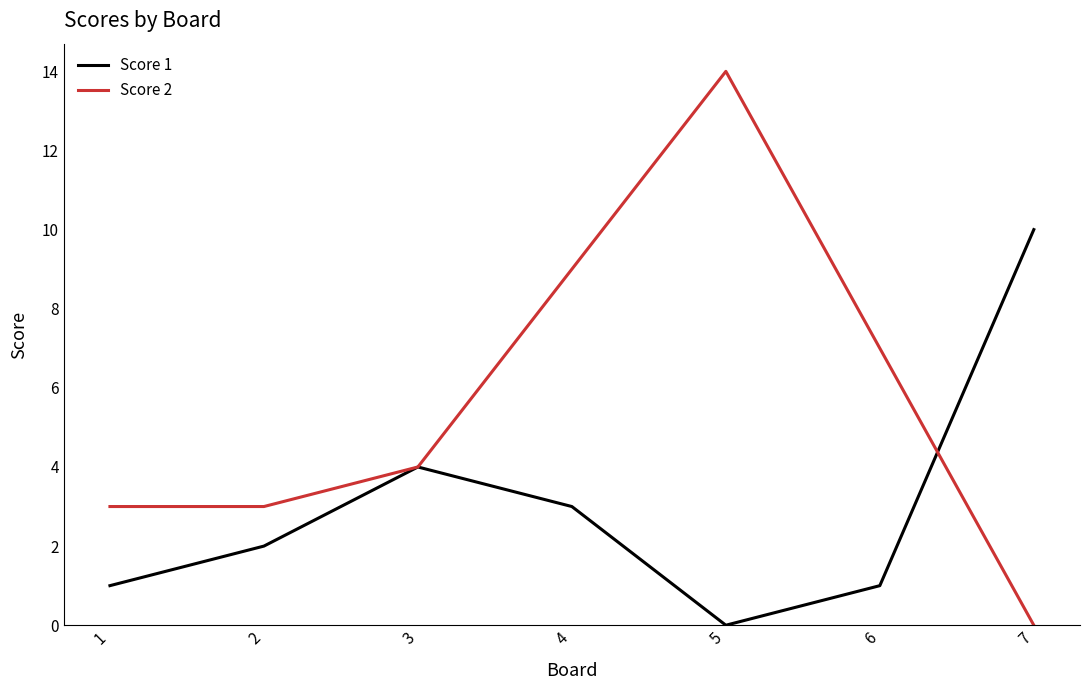

Rank the series by their maximum value, from lowest to highest.

Score 1, Score 2